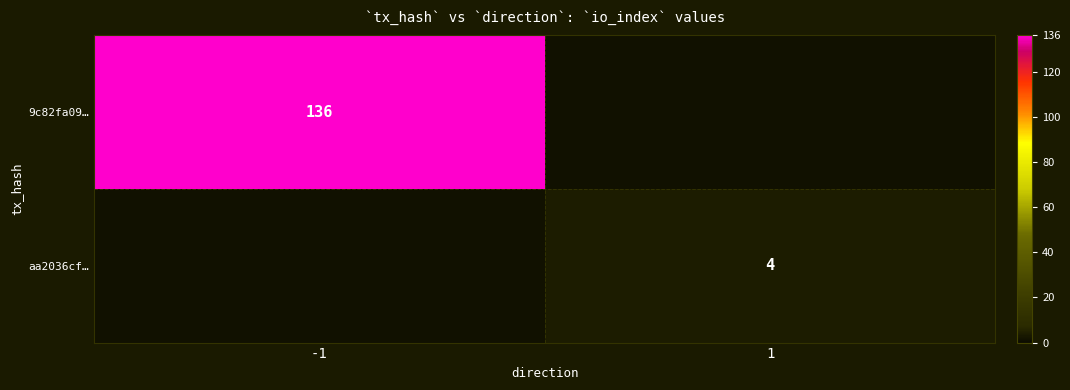

Is it true that 9c82fa09… equals 227 at -1?

False